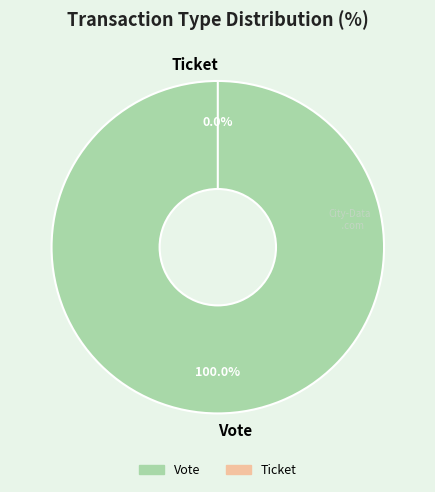

To the nearest percent, what percentage of the pie is Vote?

100%